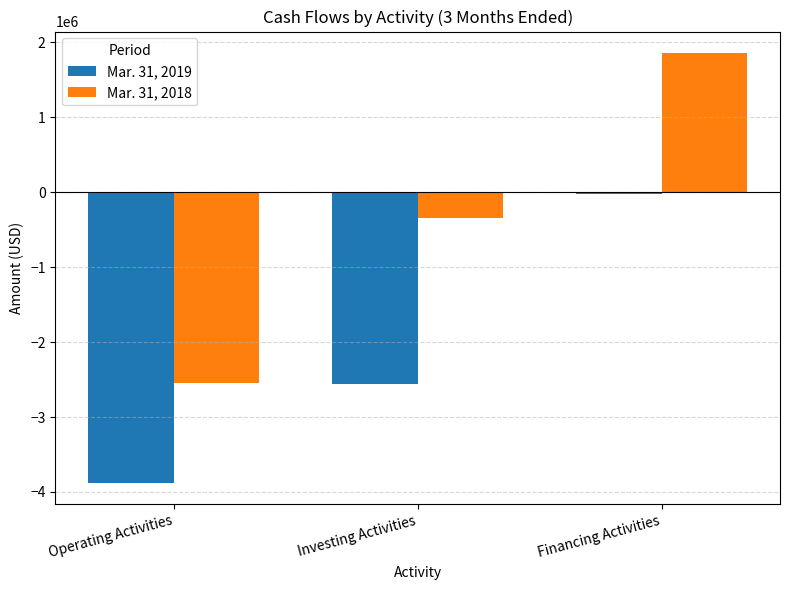

List the series in order of their overall mean, lowest first.

Mar. 31, 2019, Mar. 31, 2018